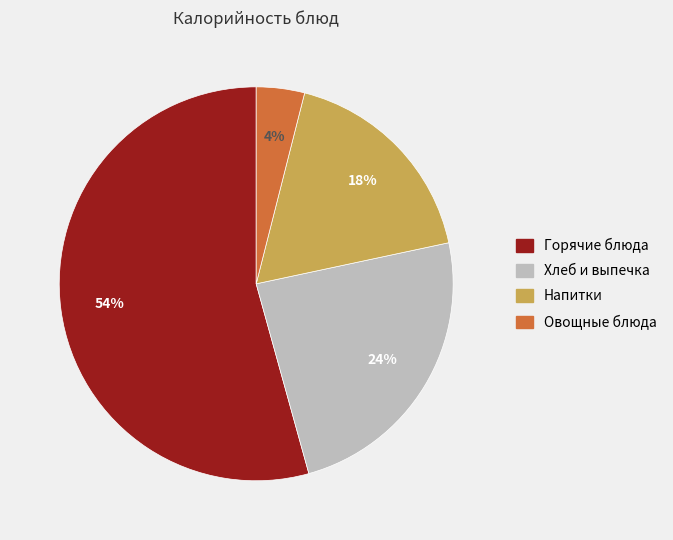

How many slices are in this pie chart?

4